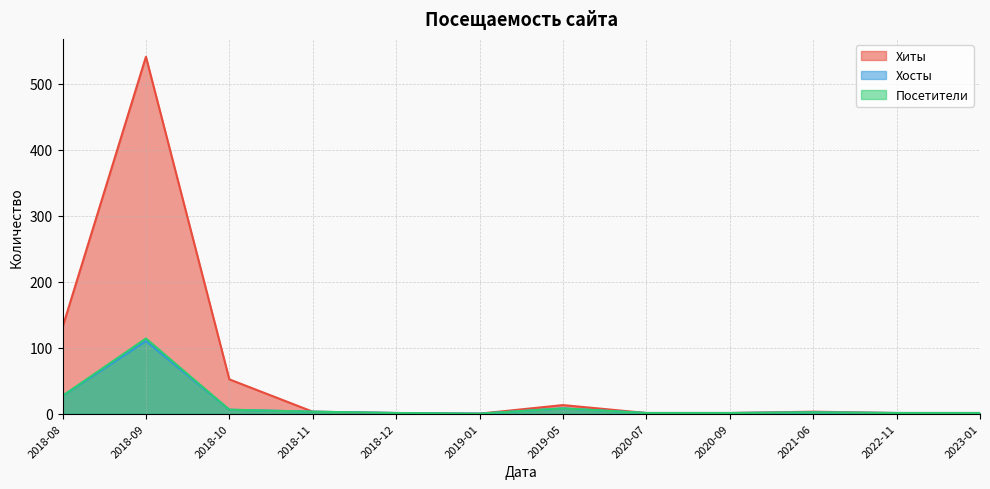

How many interior local valleys does the Хосты series have?

1